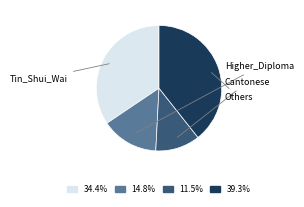

Combined, do 11.5% and 14.8% account for over 50%?

No